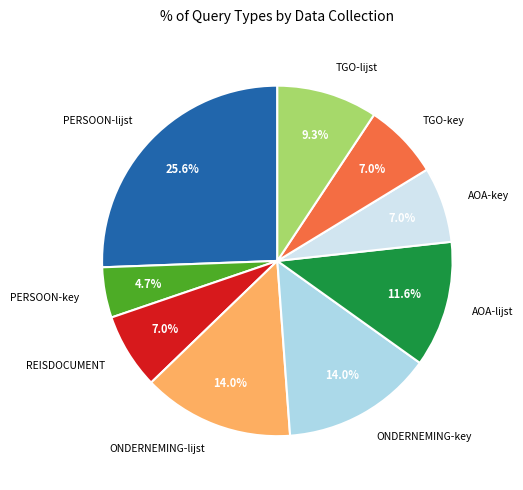

Between ONDERNEMING-key and PERSOON-lijst, which is larger?

PERSOON-lijst